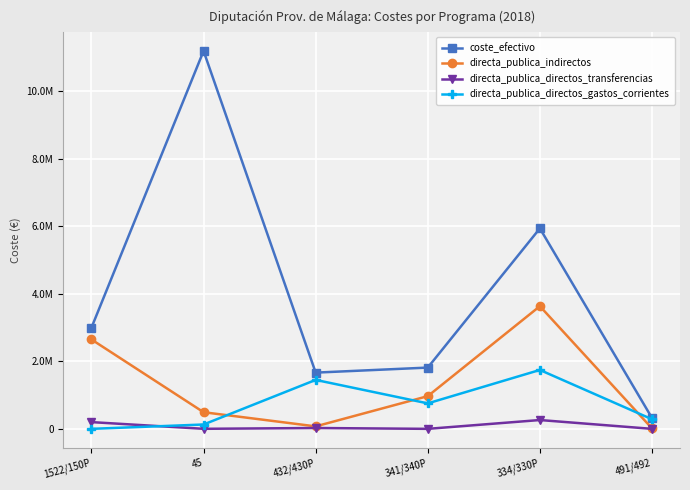

Where is coste_efectivo nearest to the value 5752755?

334/330P